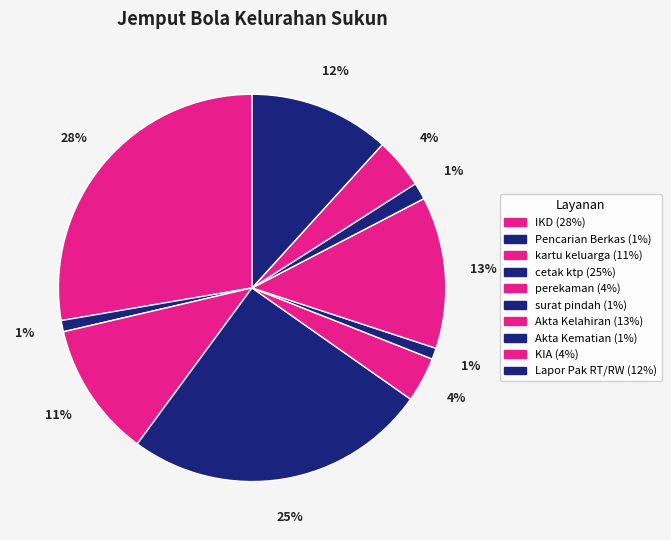

Is it true that Akta Kematian is 1% of the pie?

True